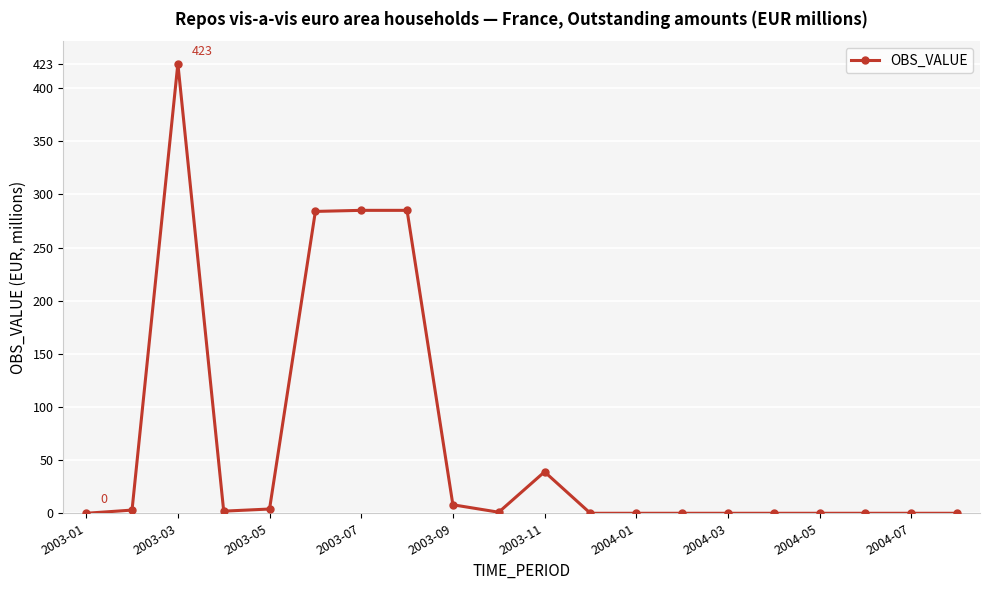

What is the difference between the second highest and second lowest values?

285